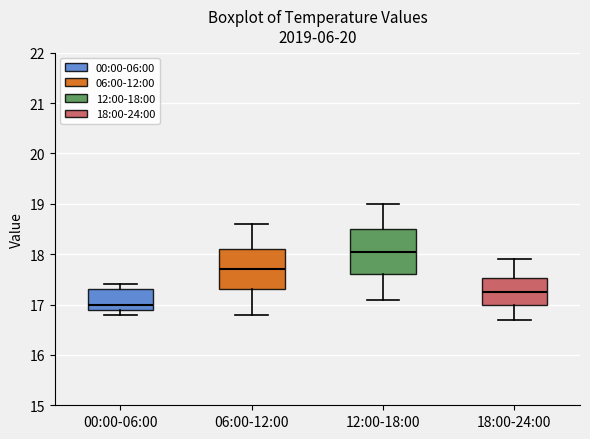

Reading left to right, read every box against the y-axis: the position of its median line, the range the box covers, and the ends of its whiskers. The values are not printed on the chart, so give them approximately, as read against the axis.

00:00-06:00: median 17.0, box 16.9 to 17.3, whiskers 16.8 to 17.4
06:00-12:00: median 17.7, box 17.3 to 18.1, whiskers 16.8 to 18.6
12:00-18:00: median 18.1, box 17.6 to 18.5, whiskers 17.1 to 19.0
18:00-24:00: median 17.3, box 17.0 to 17.5, whiskers 16.7 to 17.9